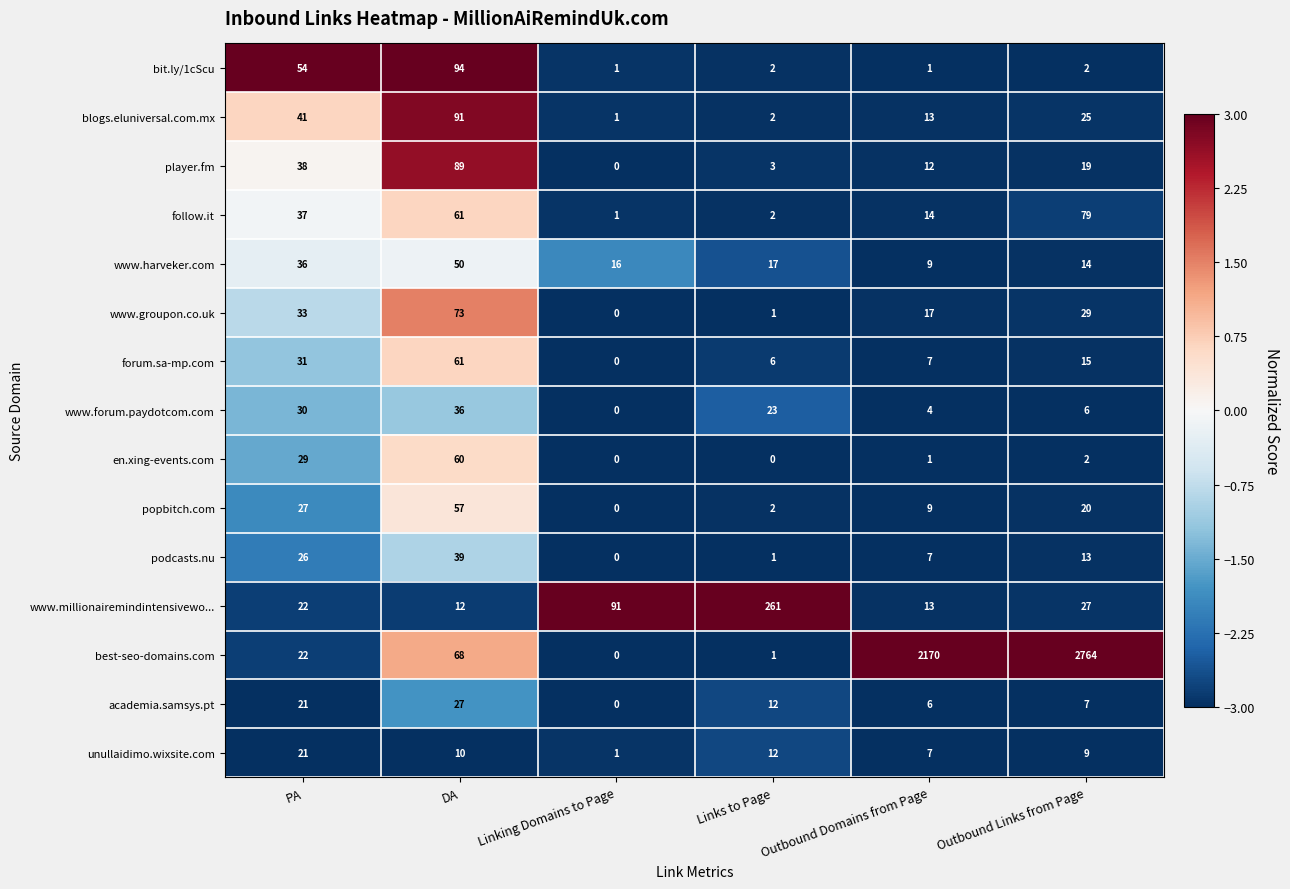

What is the approximate value of follow.it at DA, to the nearest 10?

60